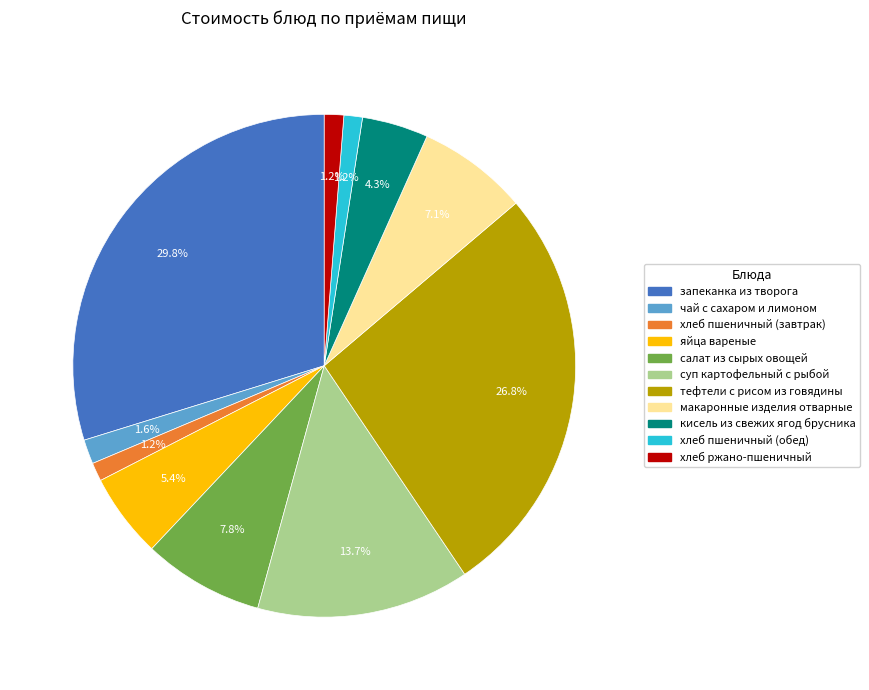

Count the number of slices in the pie.

11